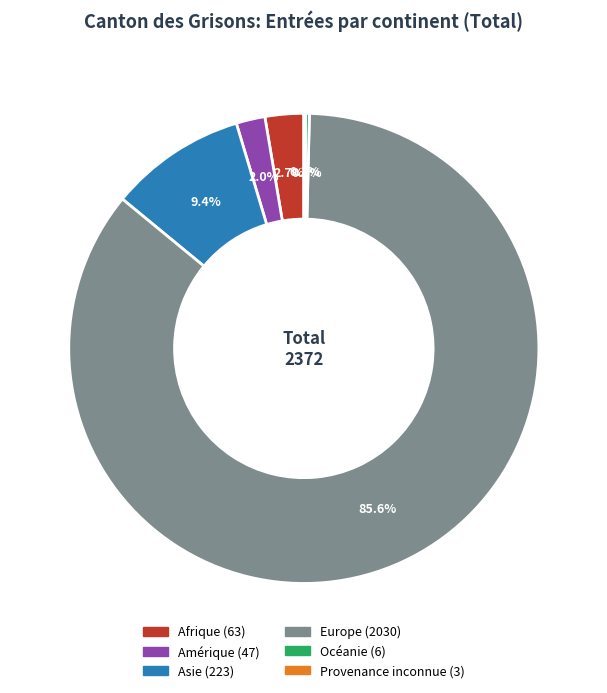

What is the total percentage of Asie and Amérique?

11.4%